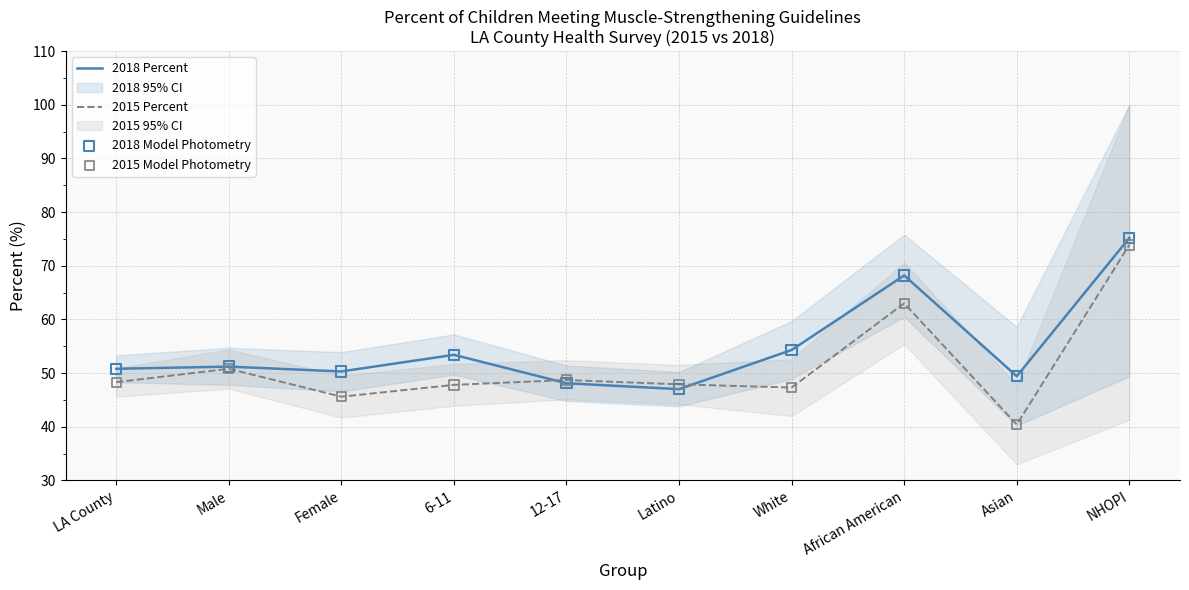

Which series has the largest total across all categories?

2018 Percent